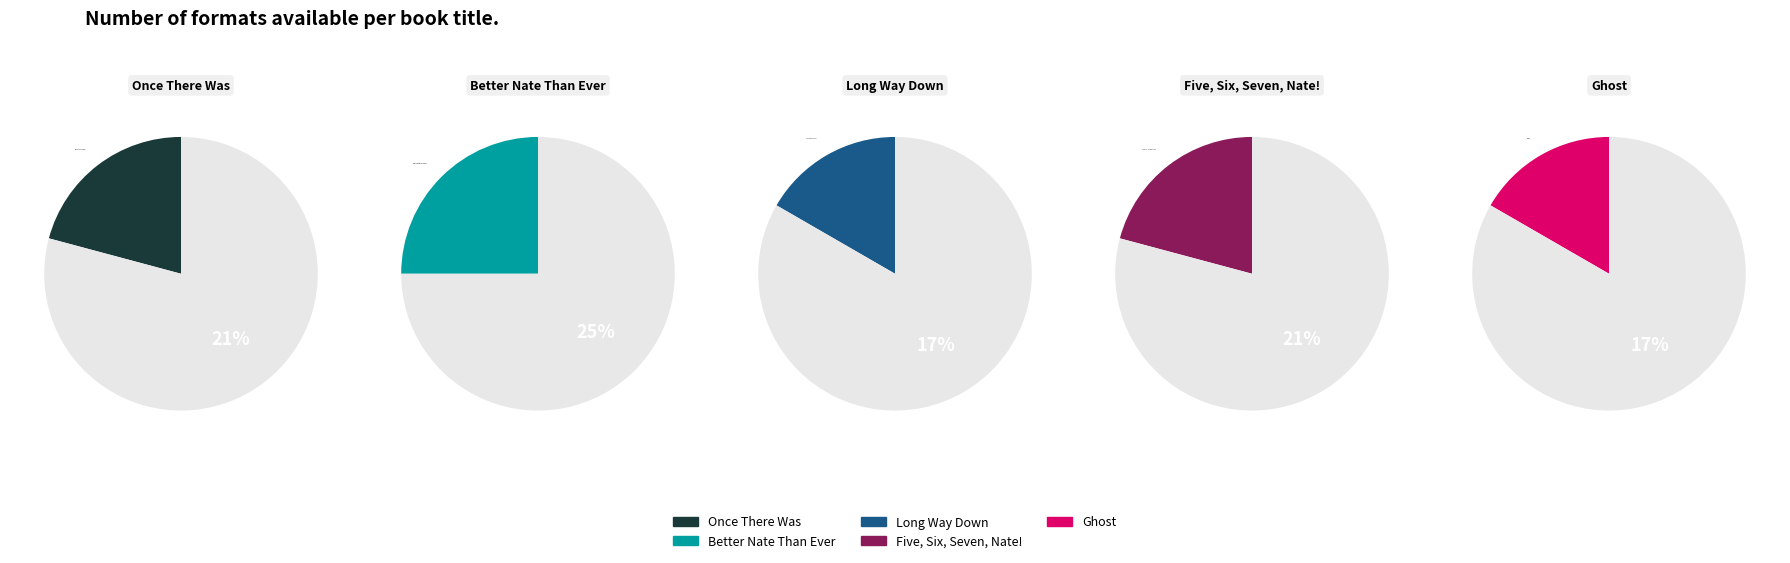

To the nearest percent, what is the difference between the largest and smallest slice percentages?

8%